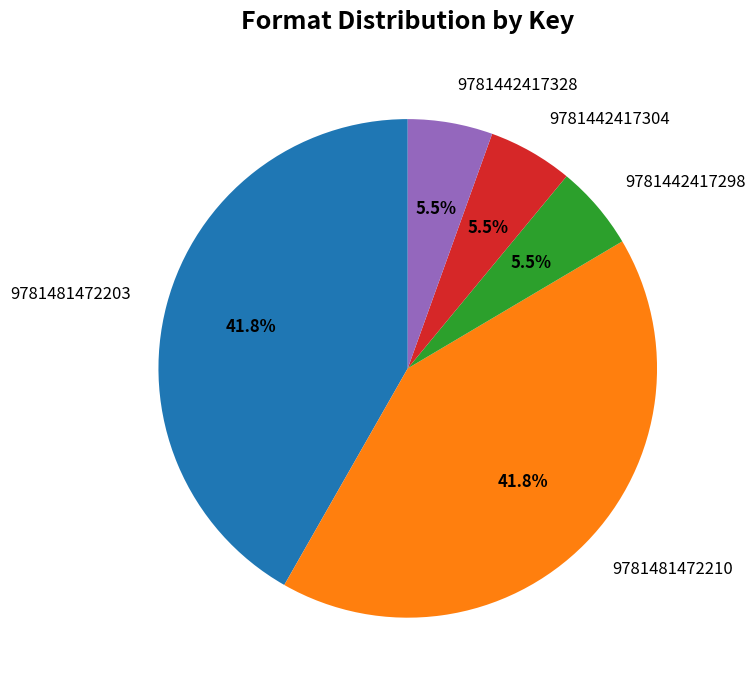

Is it true that 9781481472210 is 32% of the pie?

False